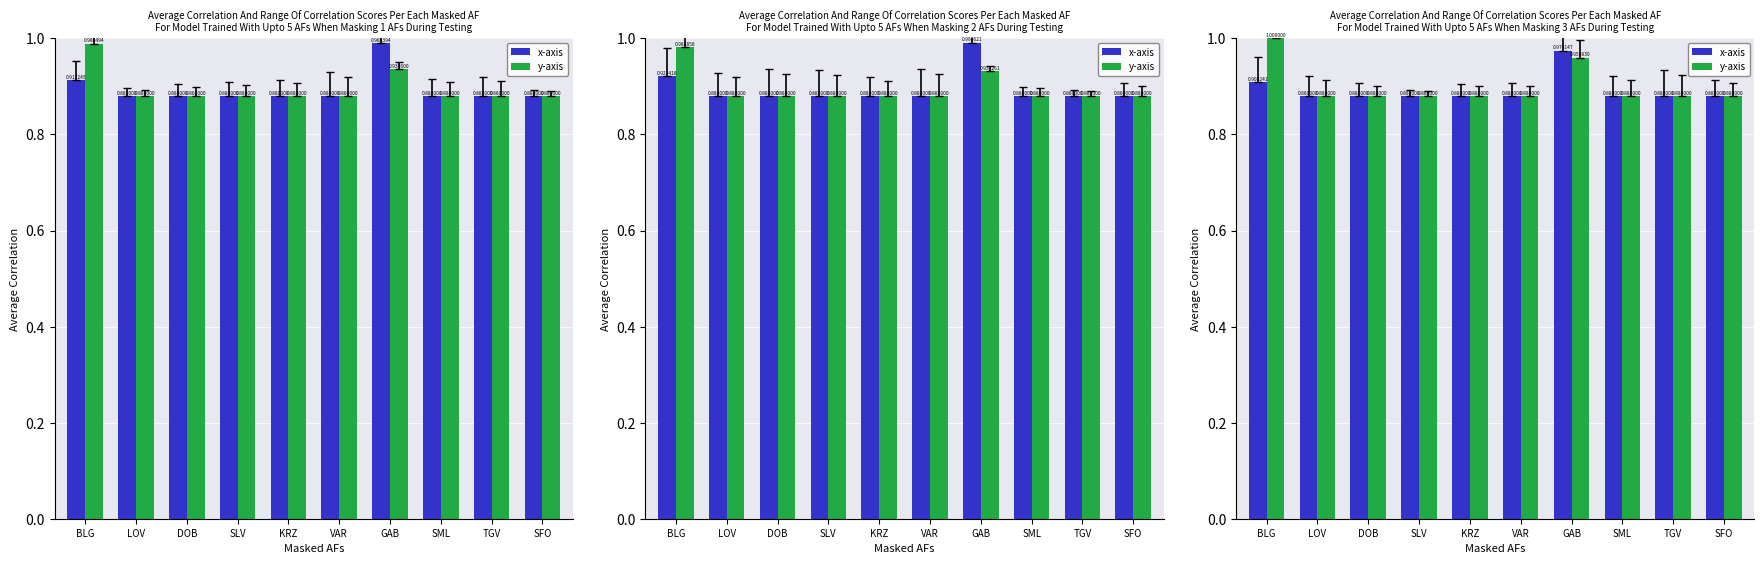

At which label does x-axis reach its peak?

GAB